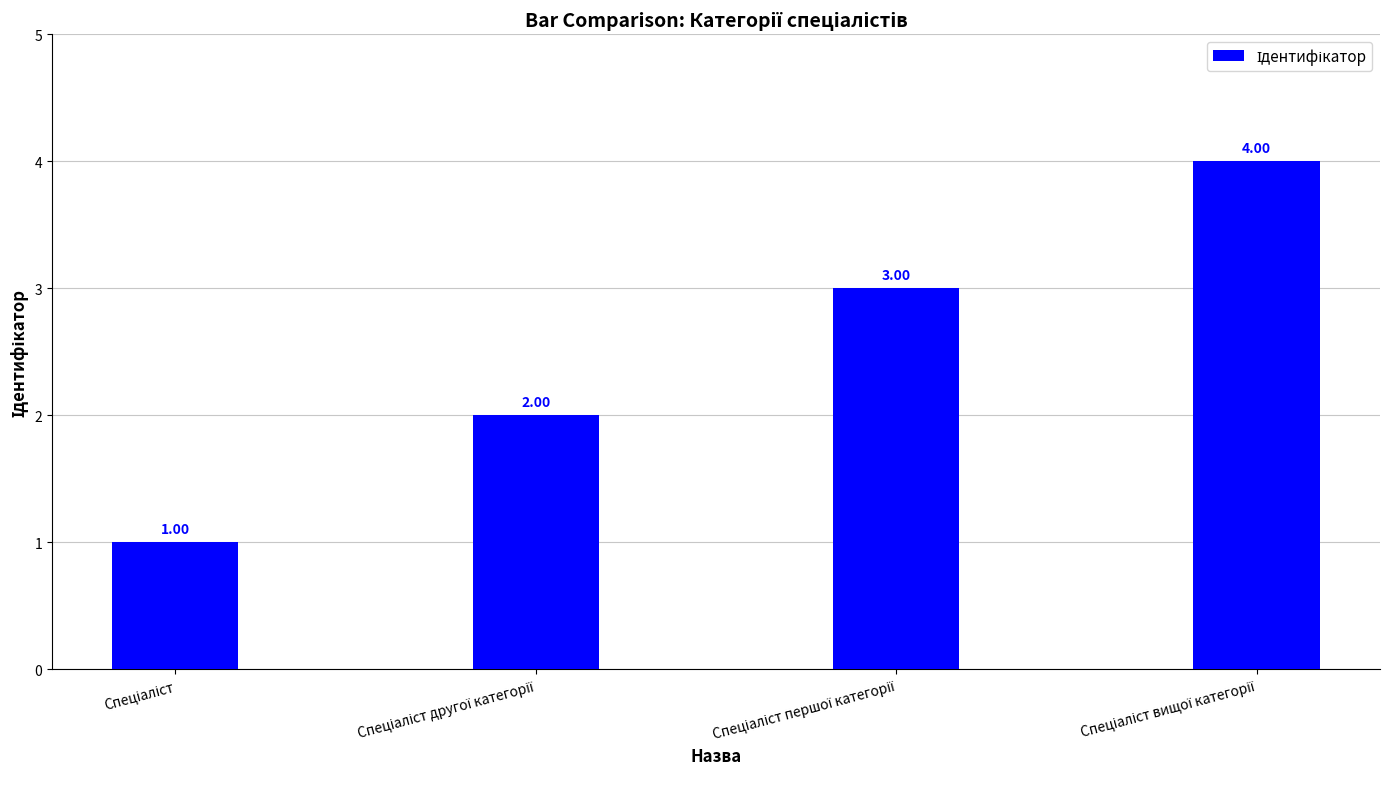

How many bars are there in total?

4